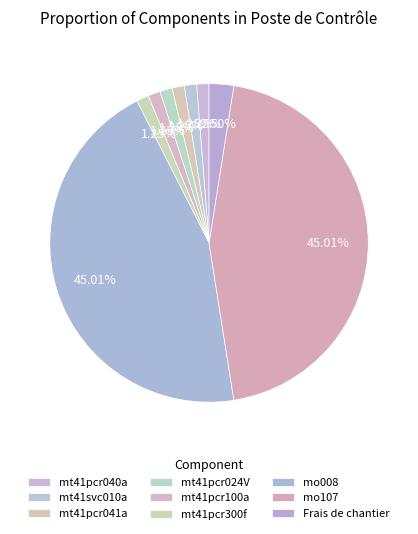

Approximately how many times larger is the value at mt41svc010a compared to mt41pcr024V?

1.0